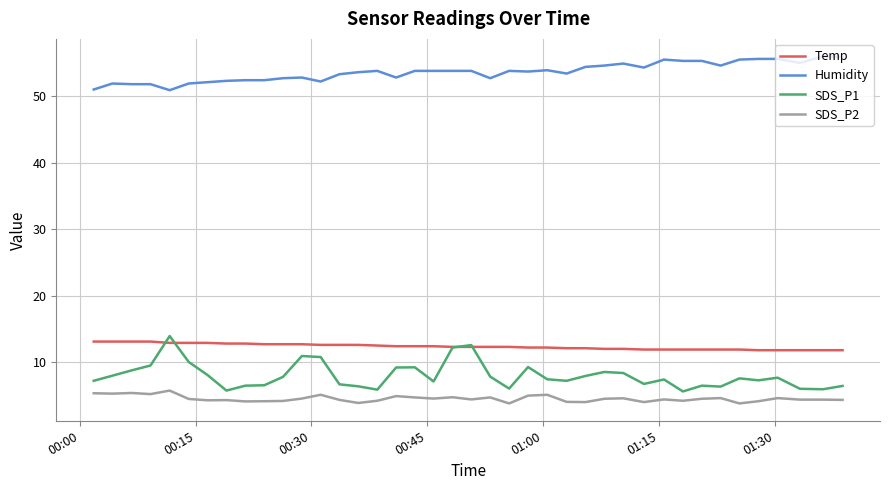

Which series has the widest spread of values?

SDS_P1